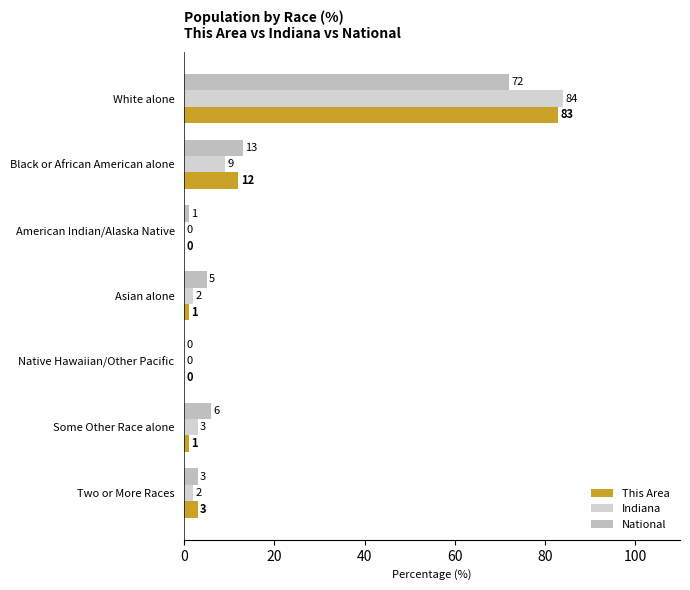

What is the difference between the maximum and minimum values in the This Area series?

83